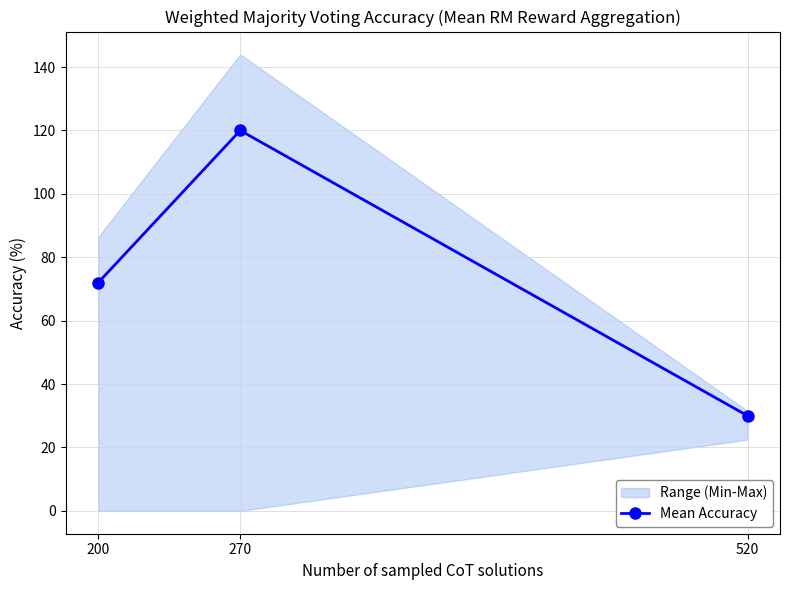

What is the value of the 2nd point from the left?

120